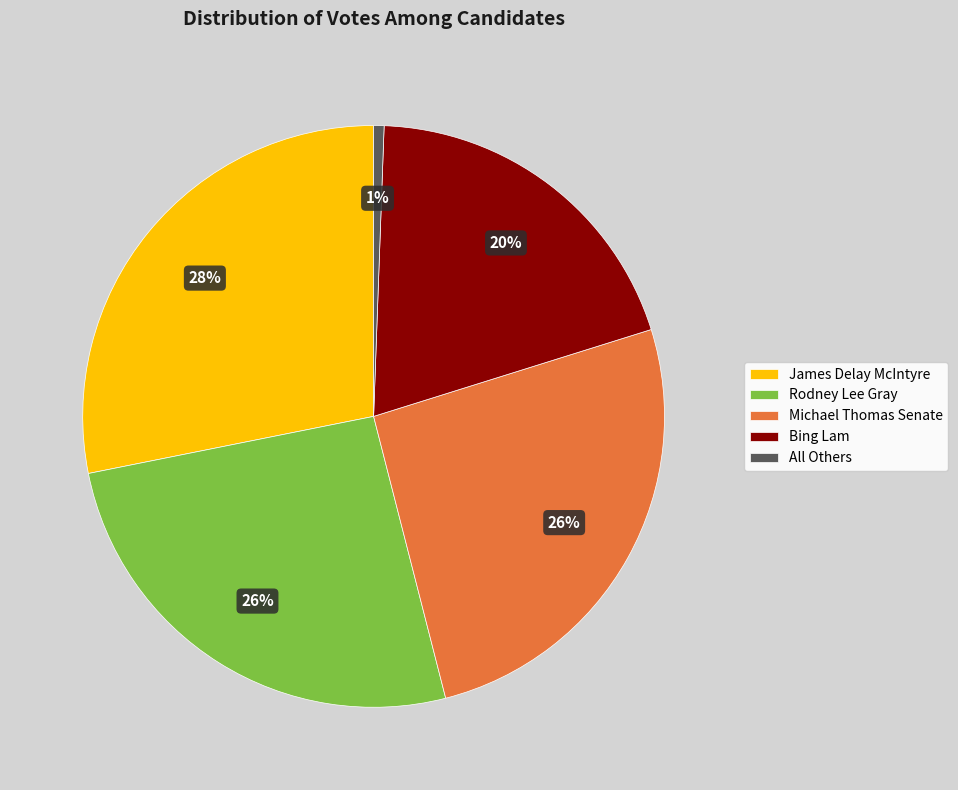

To the nearest percent, what percentage of the pie is Rodney Lee Gray?

26%